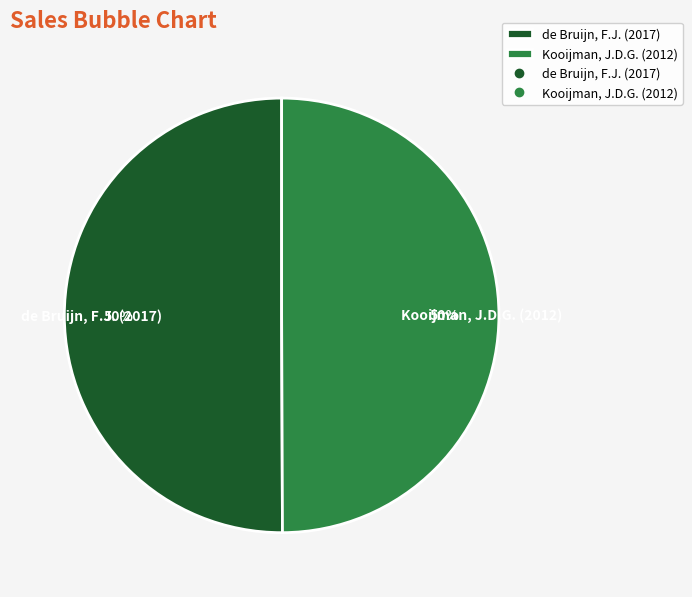

What is the ratio of the value at de Bruijn, F.J. (2017) to the value at Kooijman, J.D.G. (2012)?

1.0